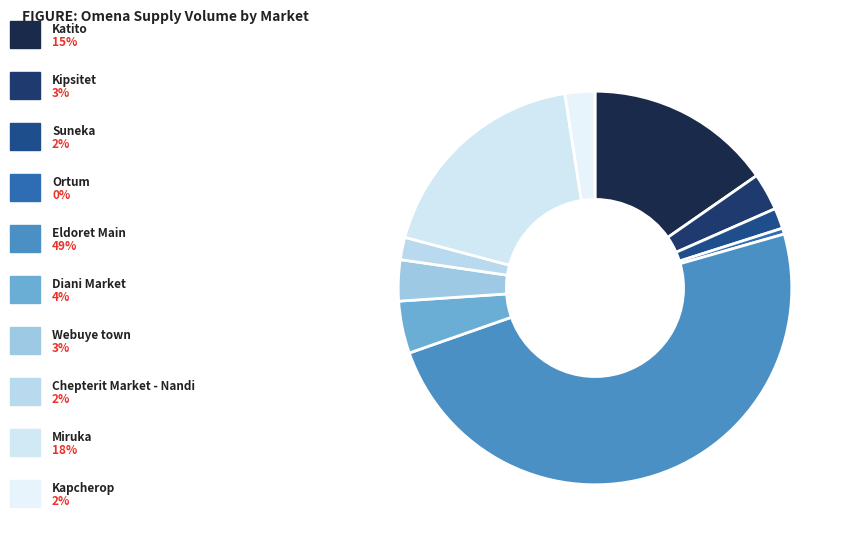

How many segments does this pie chart have?

10